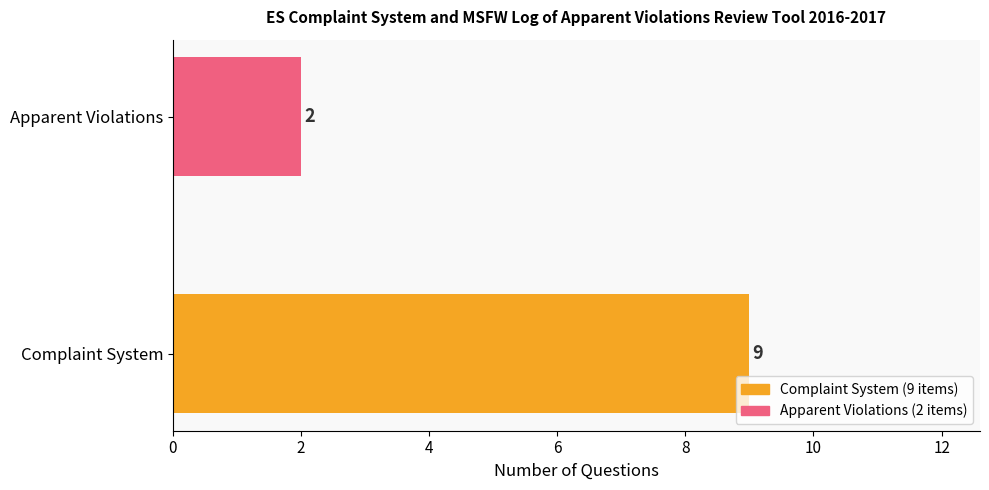

Reading bottom to top, extract all data points from this chart.

9	2